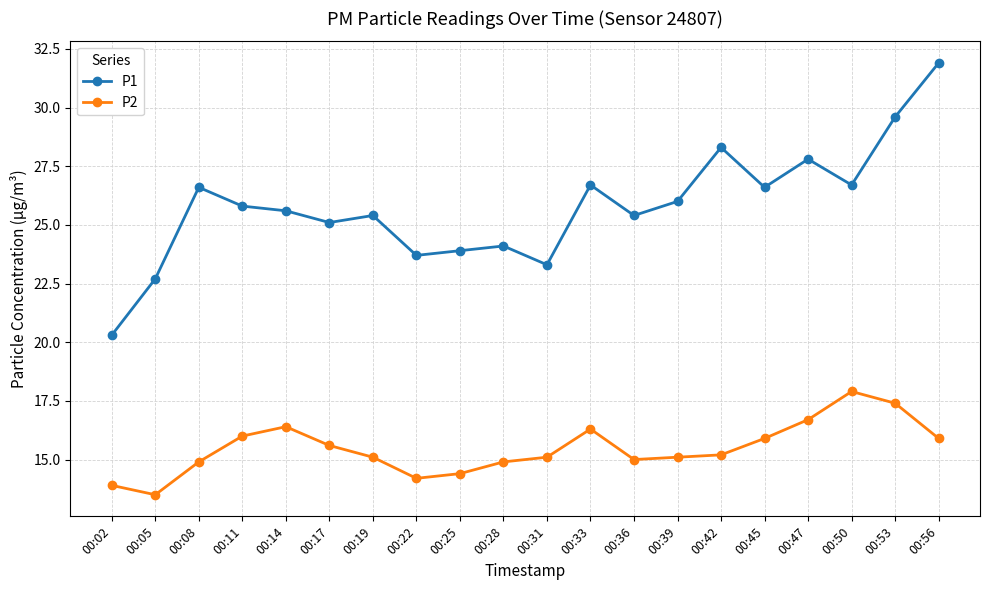

How many lines are shown in the chart?

2